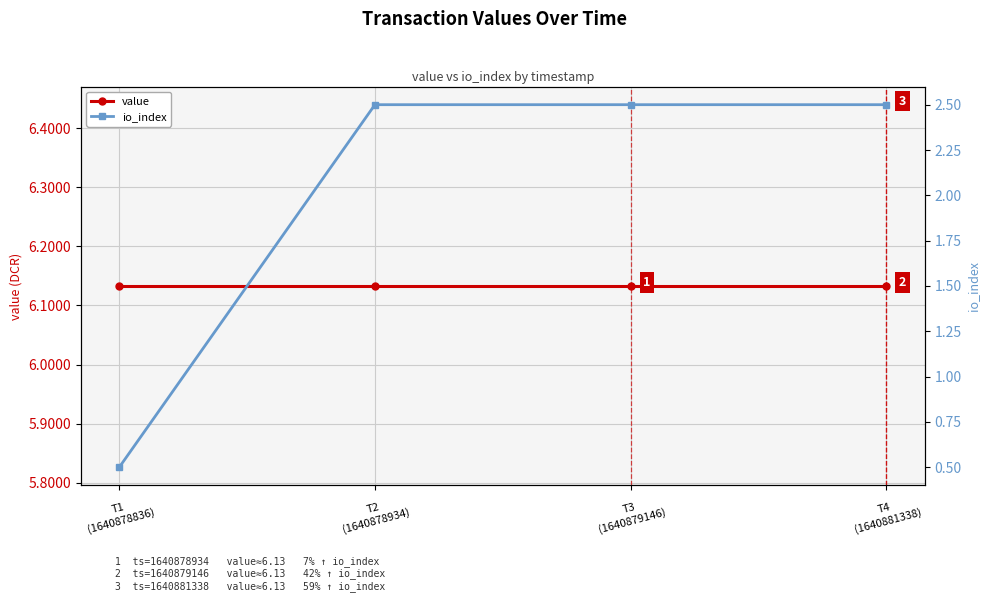

What is the total value across all series at T3
(1640879146)?

8.6